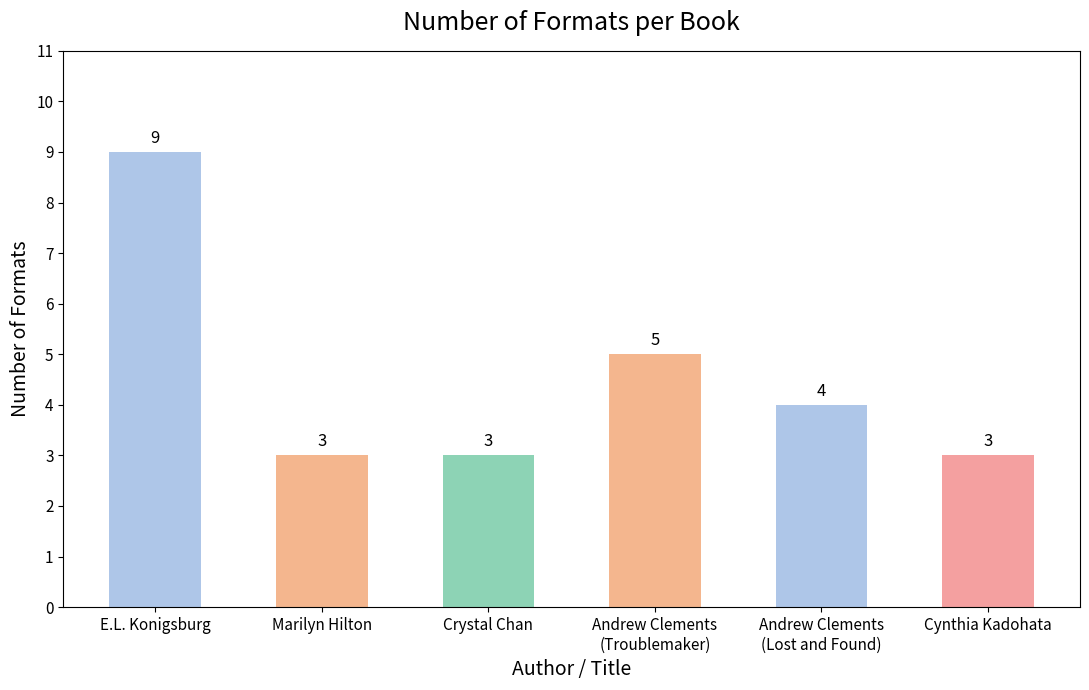

How many distinct data groups are displayed?

1